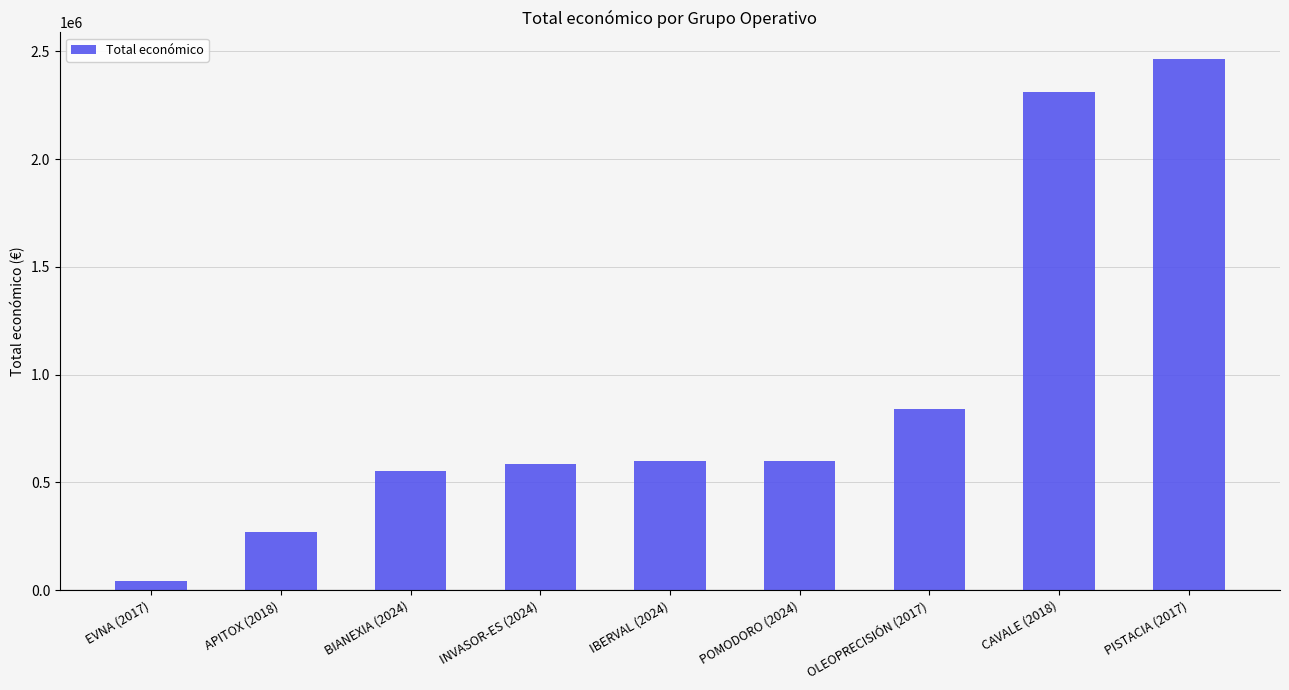

What is the sum of all values?

8266621